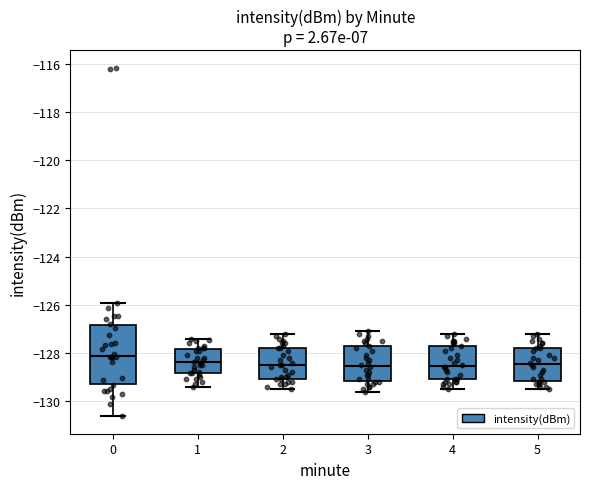

Reading left to right, transcribe this box plot: for each box, give where its median line is, the range the box spans, and where its two whiskers end, as read against the y-axis. The values are not printed on the chart, so give them approximately, as read against the axis.

0: median -128.2, box -129.2 to -126.8, whiskers -130.6 to -126.0
1: median -128.4, box -128.8 to -127.8, whiskers -129.4 to -127.4
2: median -128.4, box -129.0 to -127.8, whiskers -129.4 to -127.2
3: median -128.6, box -129.2 to -127.8, whiskers -129.6 to -127.0
4: median -128.6, box -129.0 to -127.8, whiskers -129.4 to -127.2
5: median -128.4, box -129.2 to -127.8, whiskers -129.4 to -127.2